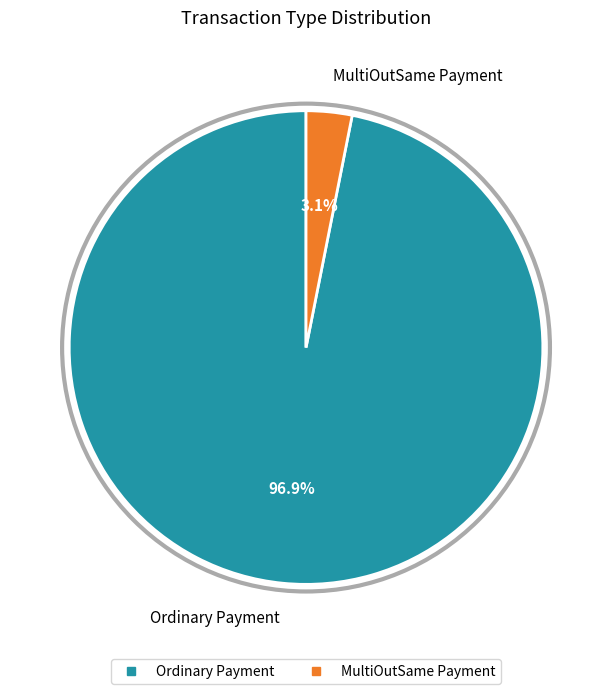

What percentage is the MultiOutSame Payment slice, to the nearest percent?

3%